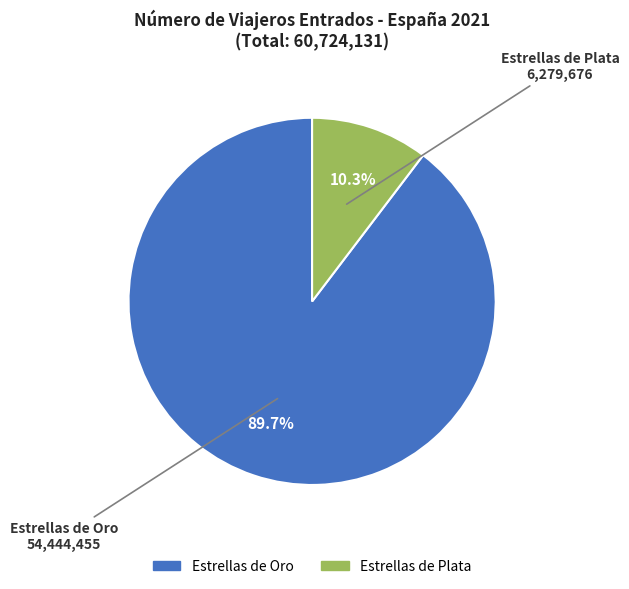

Is there any slice that represents more than half of the pie?

Yes